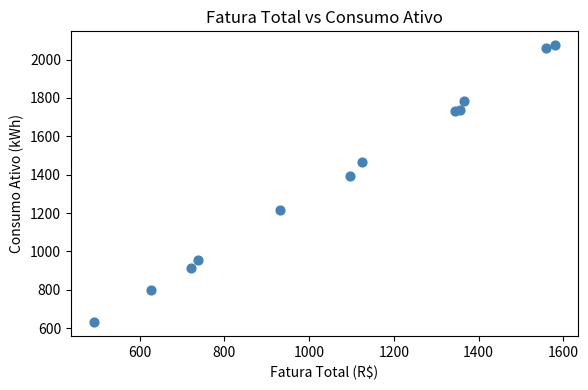

What Y value in the scatter plot is closest to 1353?

1391